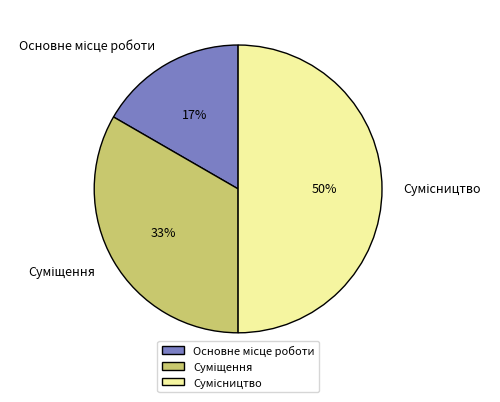

To the nearest percent, what is the average slice percentage?

33%